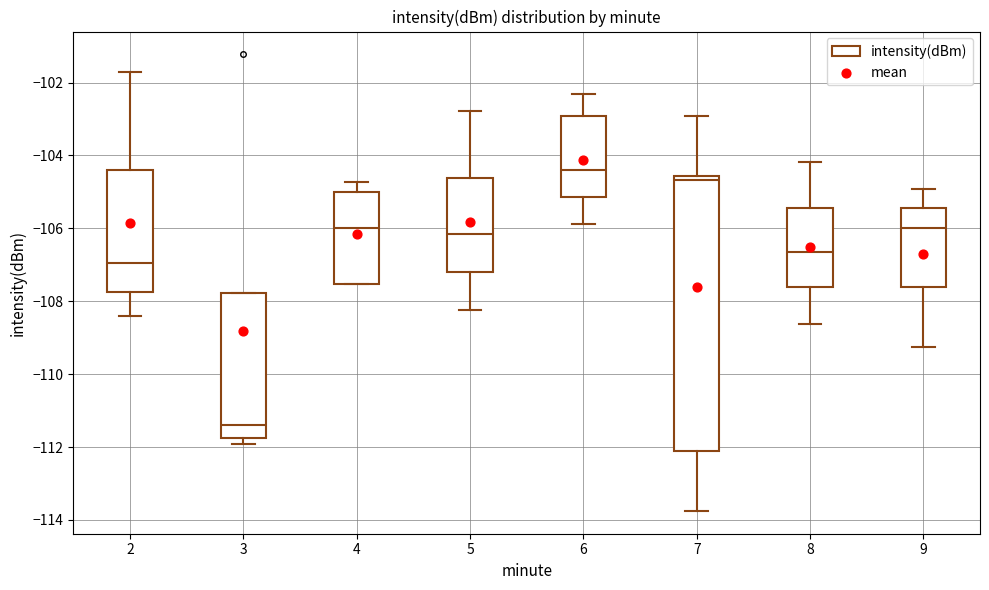

Reading left to right, read every box against the y-axis: the position of its median line, the range the box covers, and the ends of its whiskers. The values are not printed on the chart, so give them approximately, as read against the axis.

2: median -107.0, box -107.8 to -104.4, whiskers -108.4 to -101.8
3: median -111.4, box -111.8 to -107.8, whiskers -112.0 to -107.8
4: median -106.0, box -107.6 to -105.0, whiskers -107.6 to -104.8
5: median -106.2, box -107.2 to -104.6, whiskers -108.2 to -102.8
6: median -104.4, box -105.2 to -103.0, whiskers -105.8 to -102.4
7: median -104.6 (just below the box's upper edge), box -112.2 to -104.6, whiskers -113.8 to -103.0
8: median -106.6, box -107.6 to -105.4, whiskers -108.6 to -104.2
9: median -106.0, box -107.6 to -105.4, whiskers -109.2 to -105.0